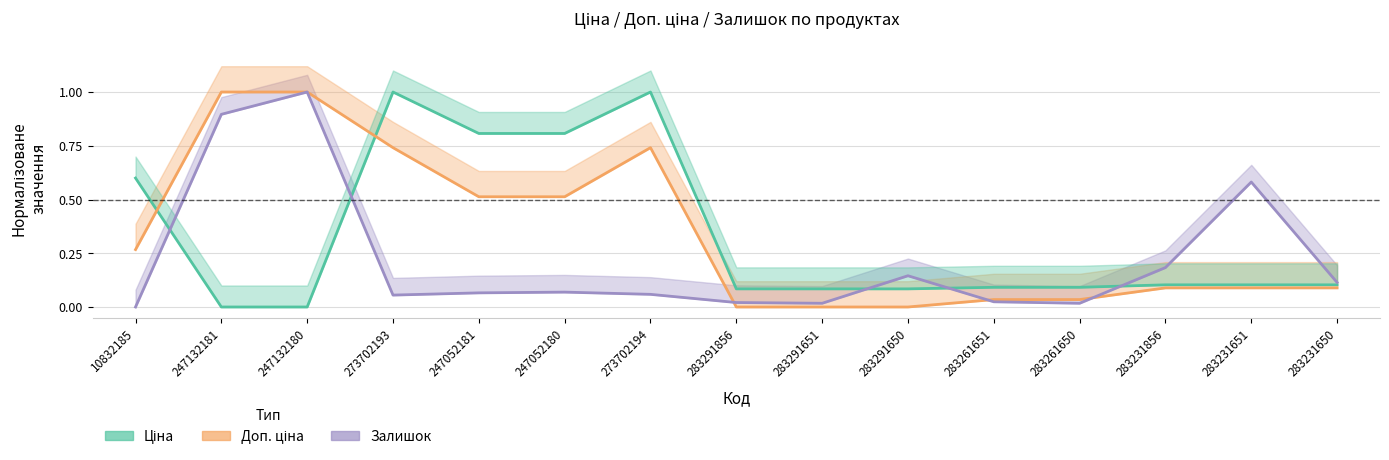

What is the sum of all Залишок values?

3.2